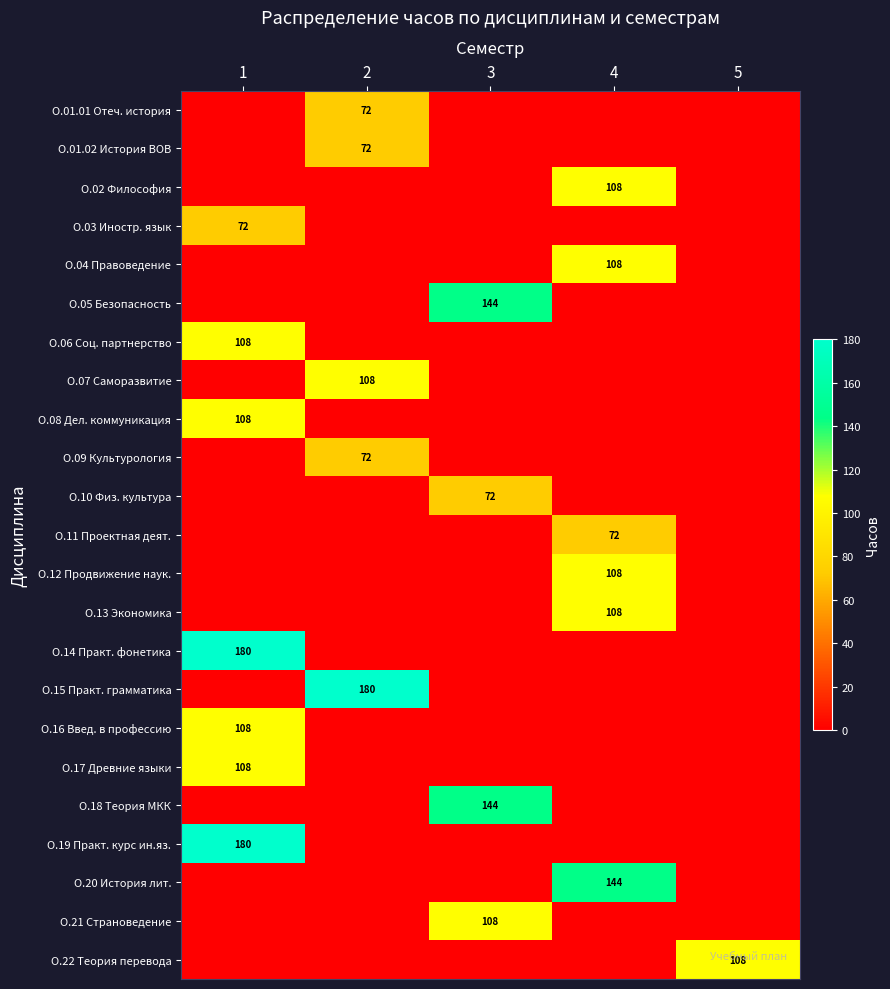

Is it true that О.01.02 История ВОВ equals 125 at 2?

False